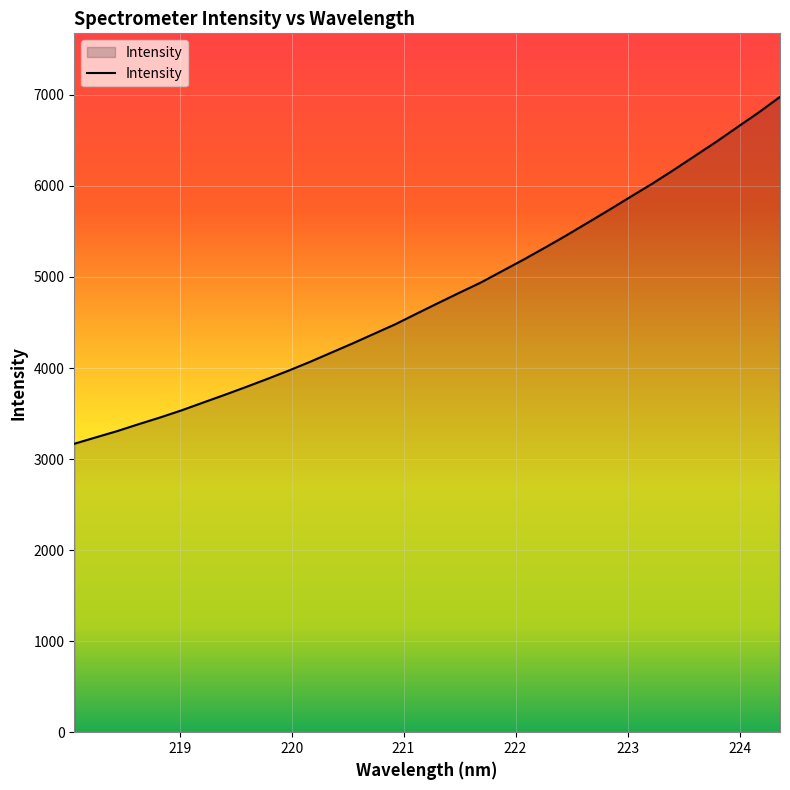

What is the maximum value shown in the chart?

6978.1